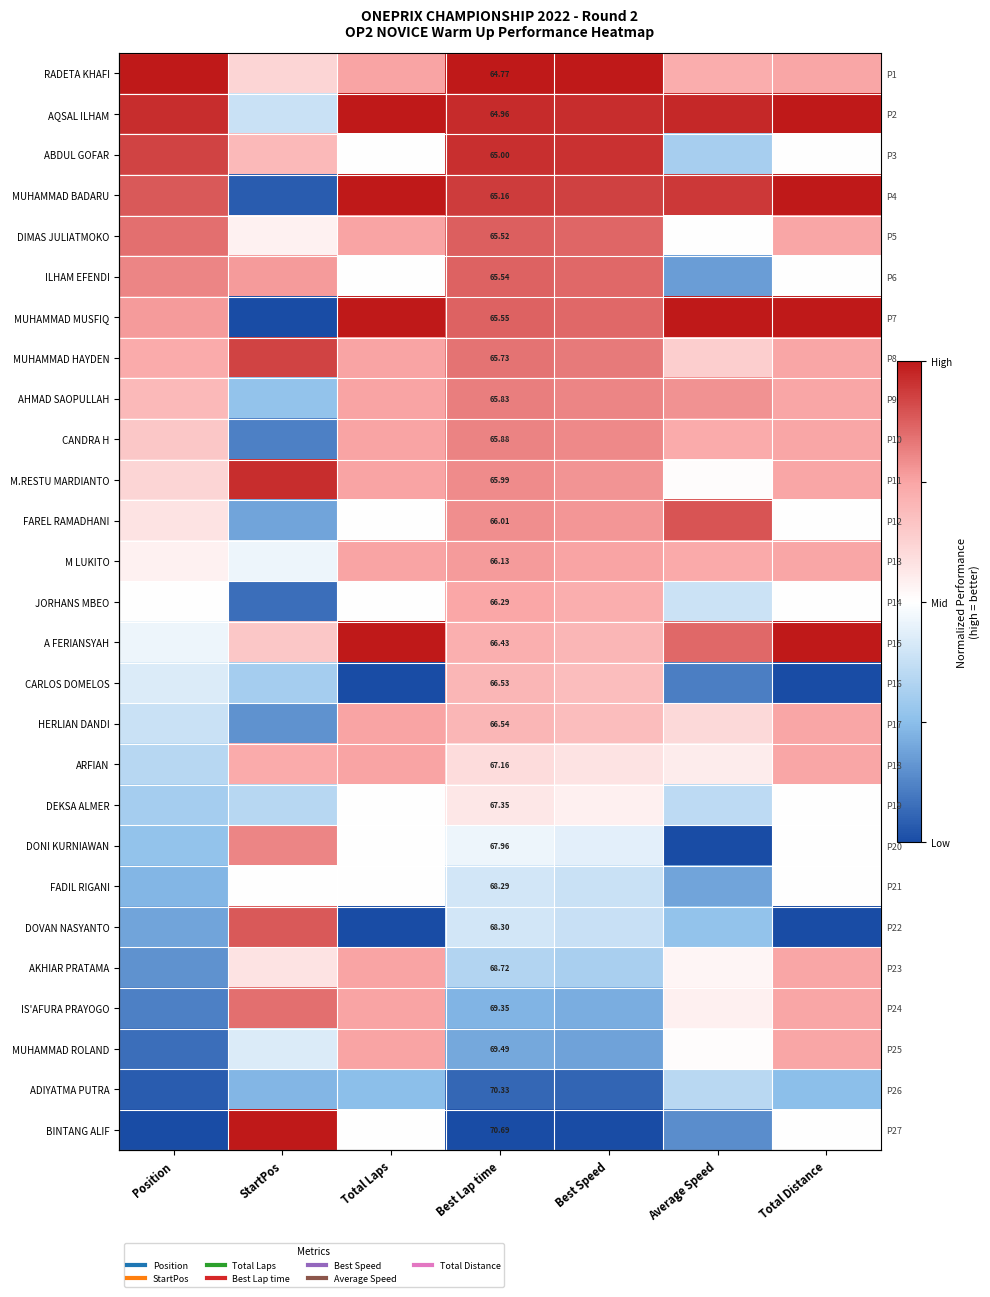

How many data points does each series have?

7